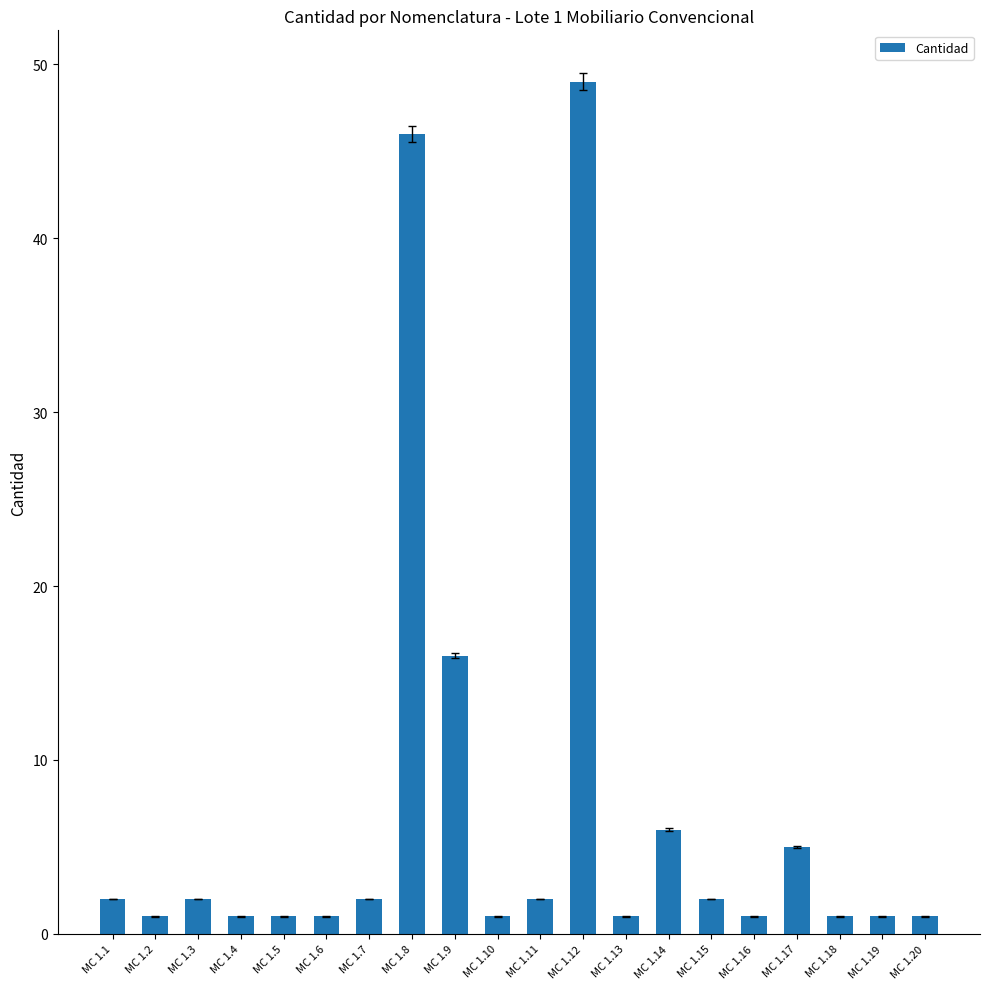

What is the change in value from MC 1.3 to MC 1.16?

-1